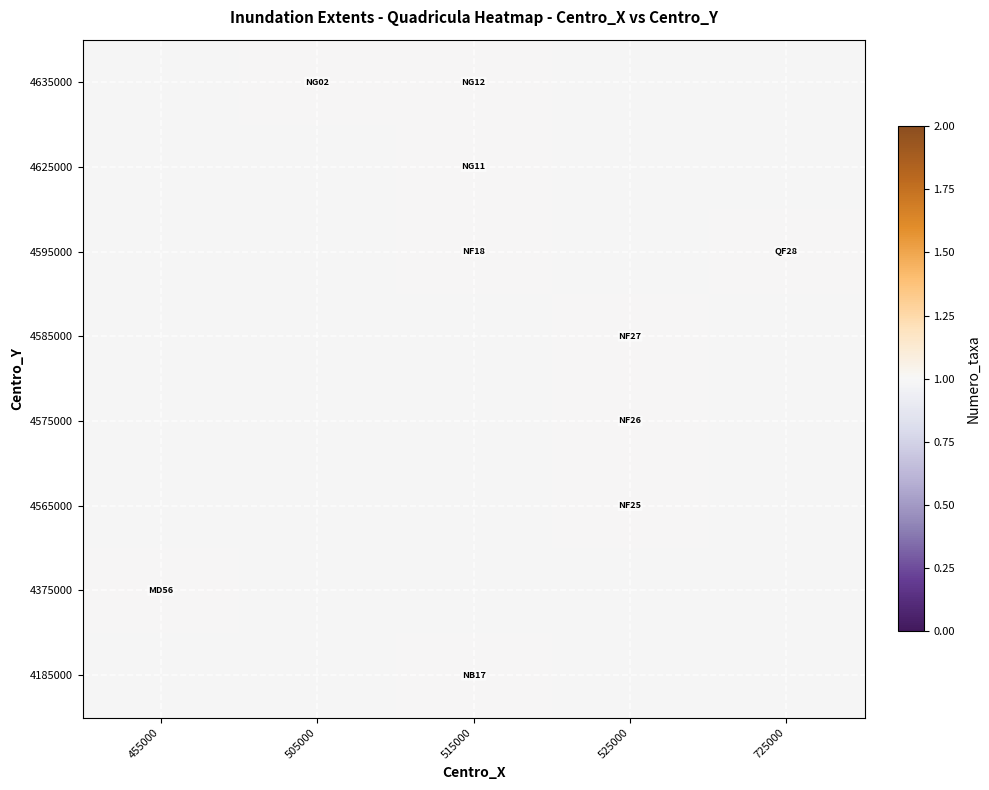

What is the maximum value shown in the chart?

1.0